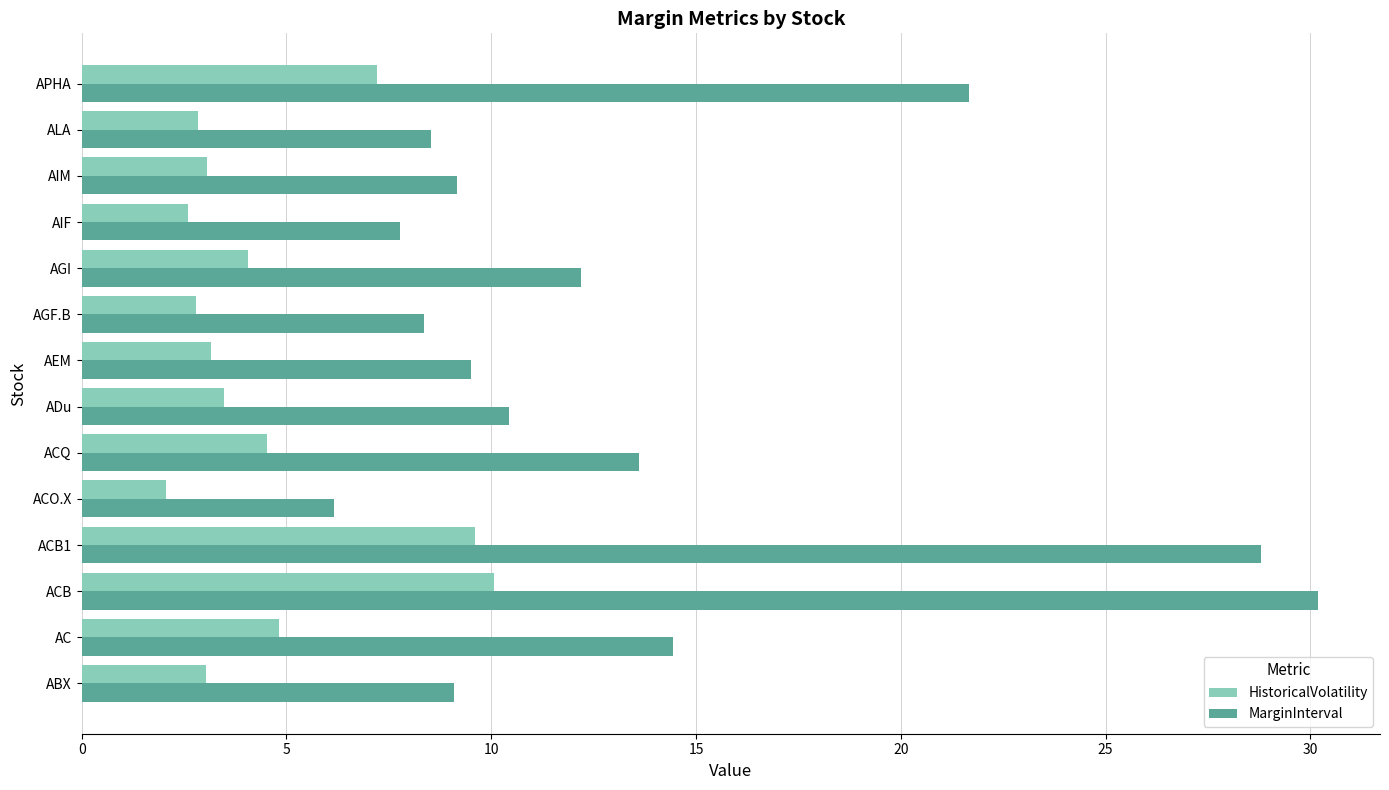

The value of MarginInterval at AIM is 4.4. True or false?

False